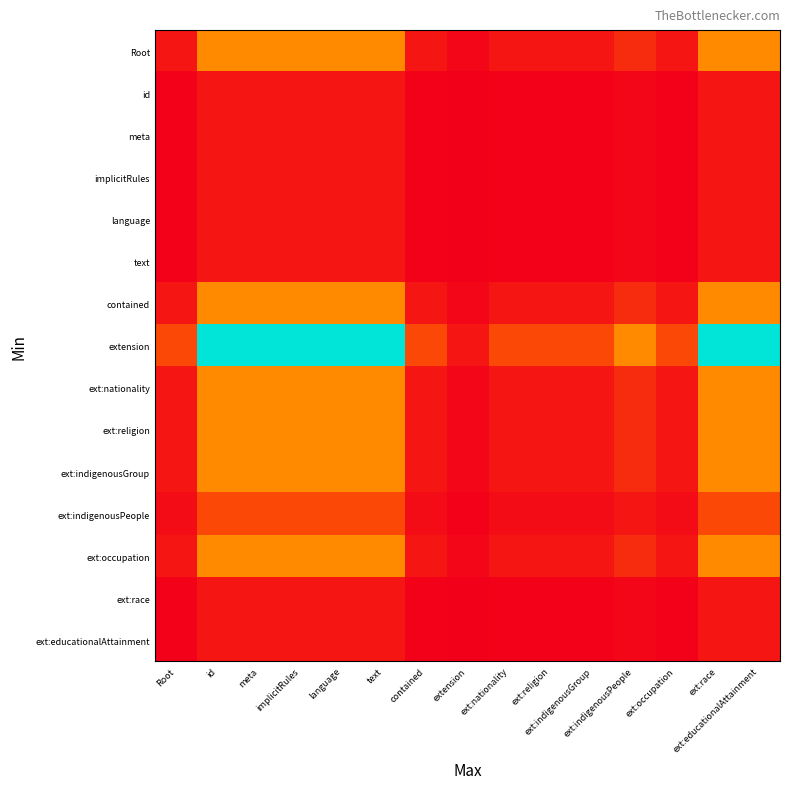

What is the total value across all series at id?

59.5